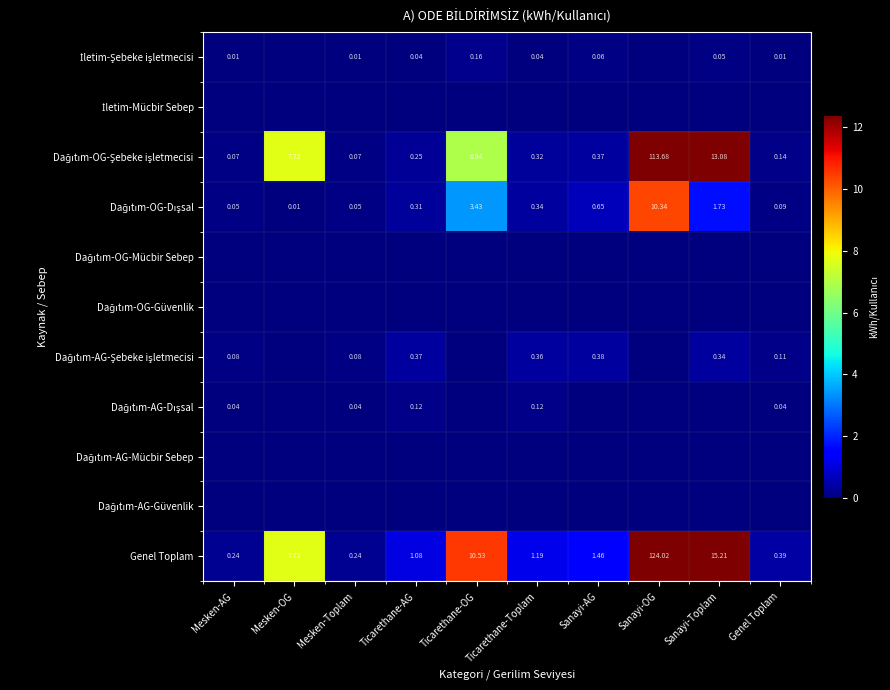

How many categories are shown in the chart?

10